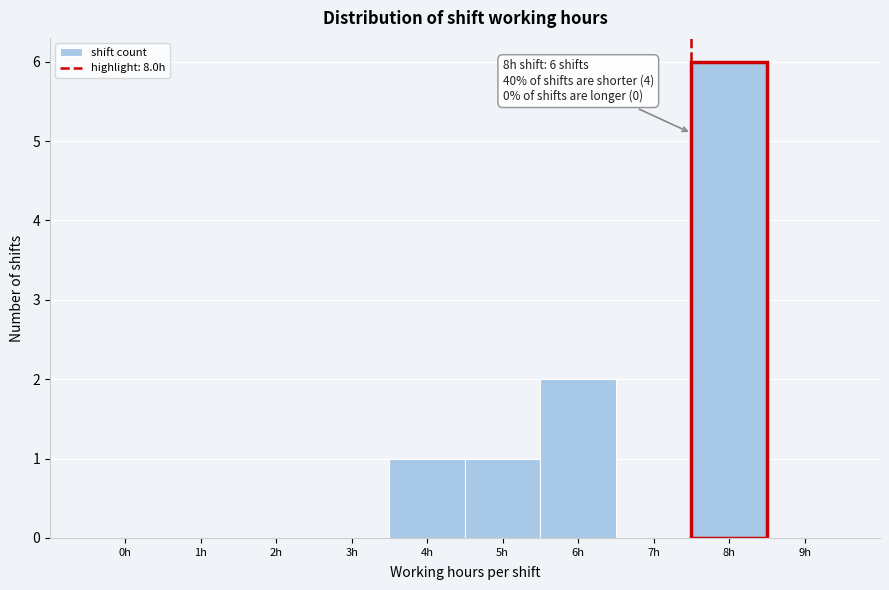

Reading right to left, transcribe all the data shown in this chart.

9h=0	8h=6	7h=0	6h=2	5h=1	4h=1	3h=0	2h=0	1h=0	0h=0